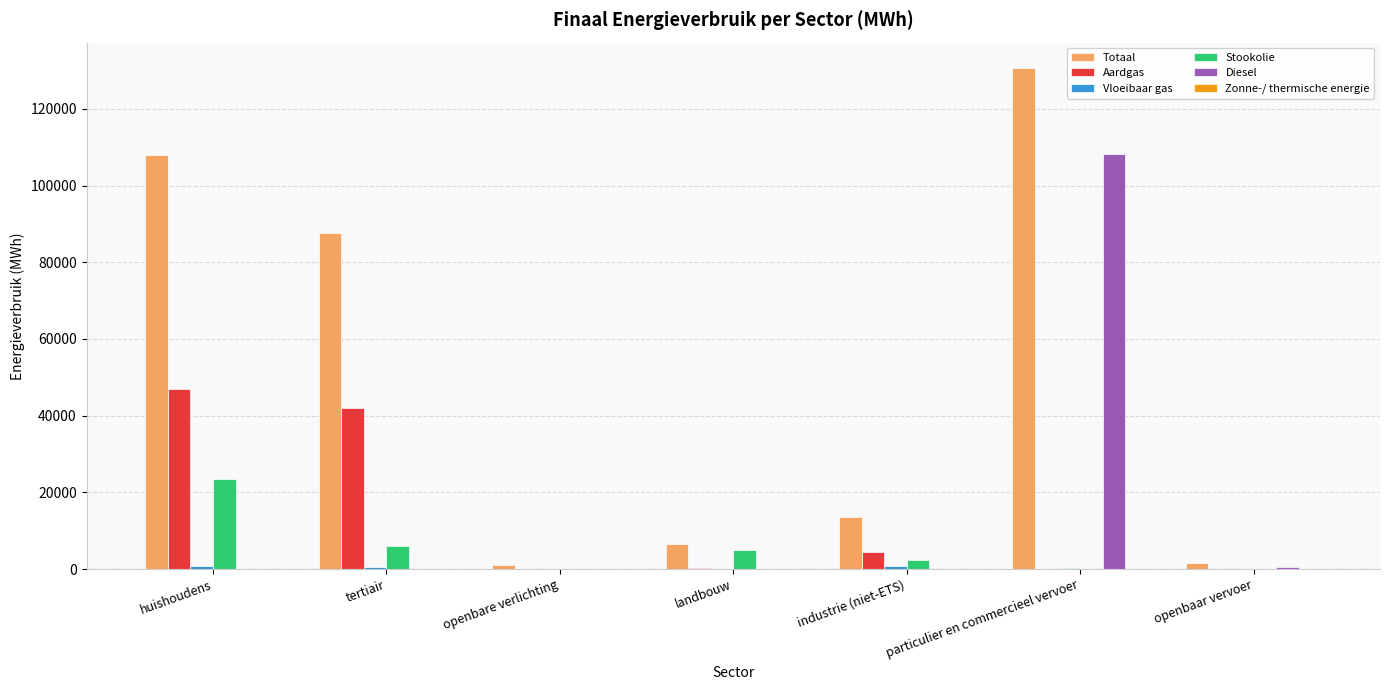

Count the number of data series in this chart.

6